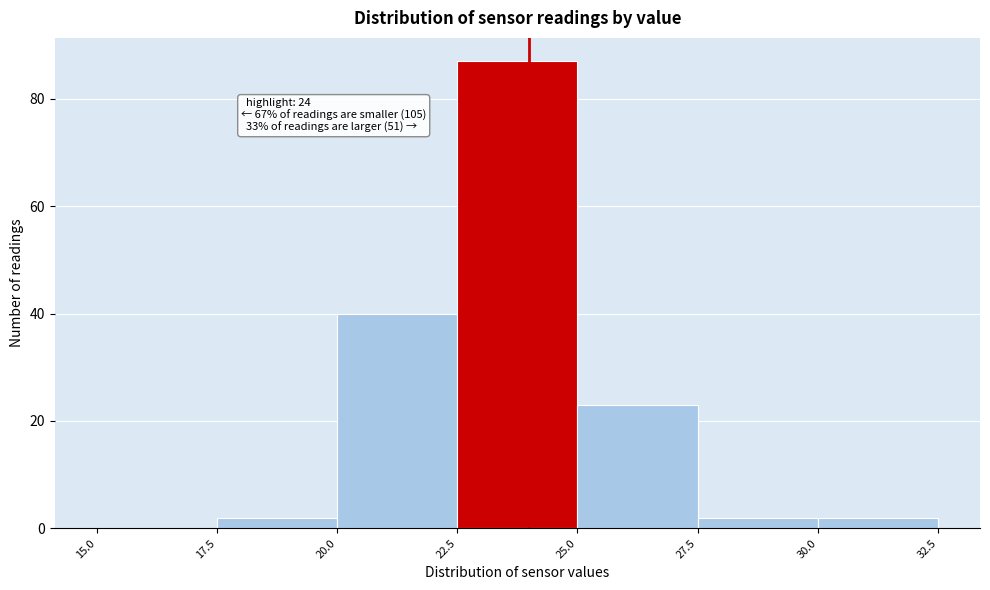

Which range on the x-axis has the tallest bar?

22.5 to 25.0